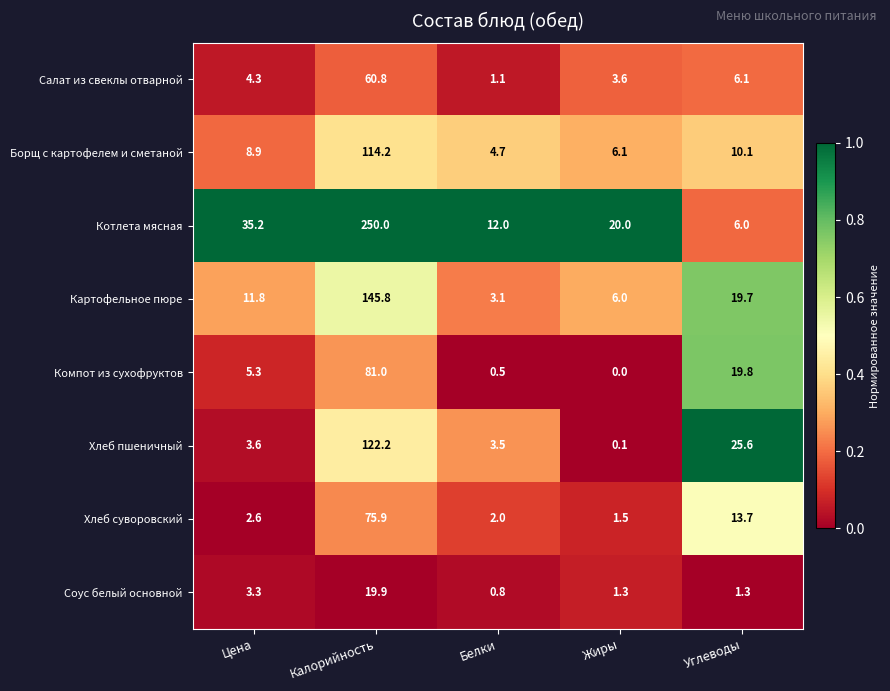

What is the total value across all series at Калорийность?

869.8